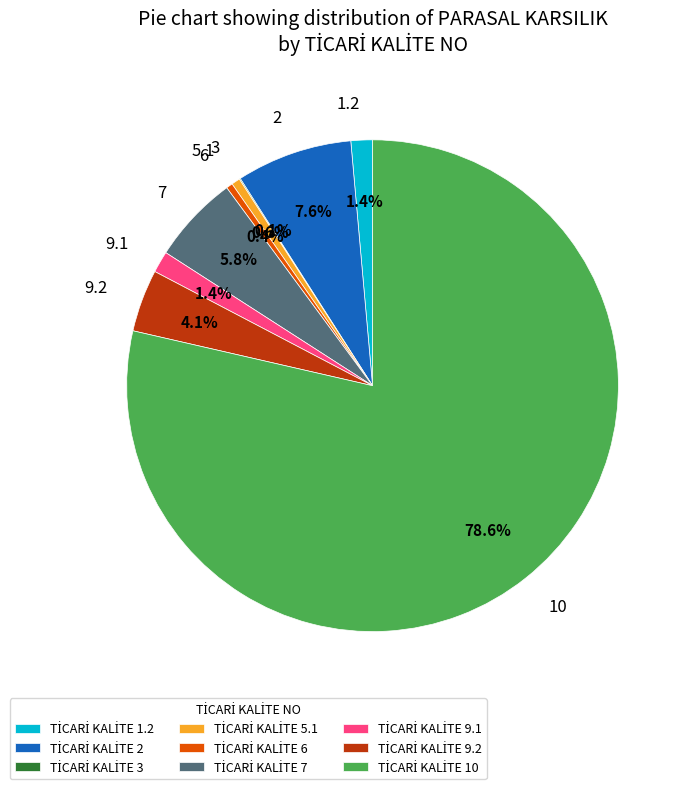

True or false: 5.1 accounts for 1% of the total.

True